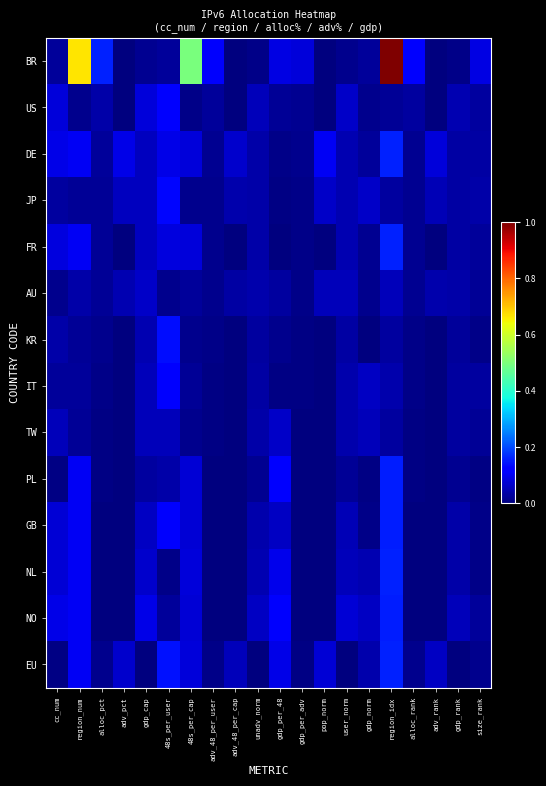

At how many categories does at least one series exceed 0?

20